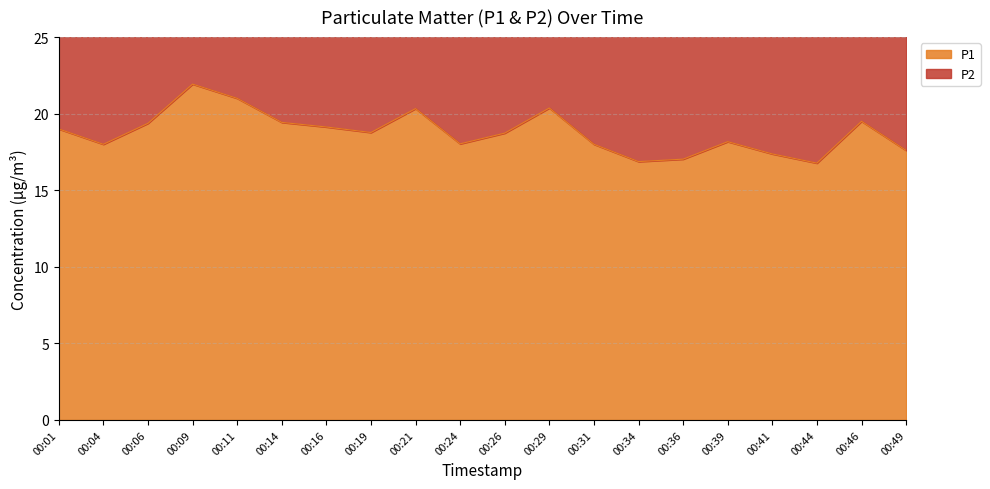

List the labels in order of value, largest first.

00:09, 00:11, 00:29, 00:21, 00:46, 00:14, 00:06, 00:16, 00:01, 00:19, 00:26, 00:39, 00:24, 00:04, 00:31, 00:49, 00:41, 00:36, 00:34, 00:44